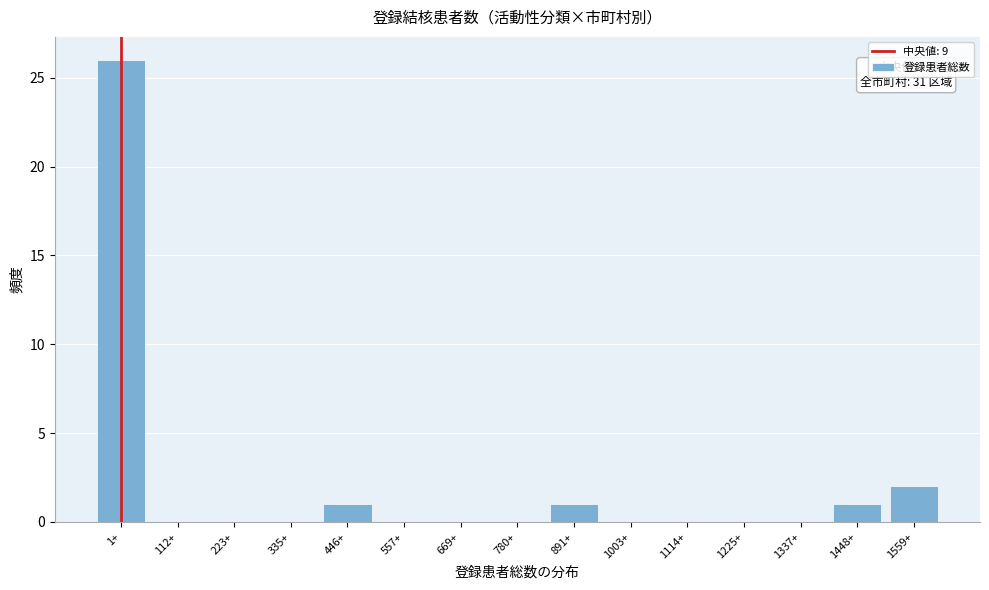

Reading left to right, extract all data points from this chart.

1+=26	112+=0	223+=0	335+=0	446+=1	557+=0	669+=0	780+=0	891+=1	1003+=0	1114+=0	1225+=0	1337+=0	1448+=1	1559+=2